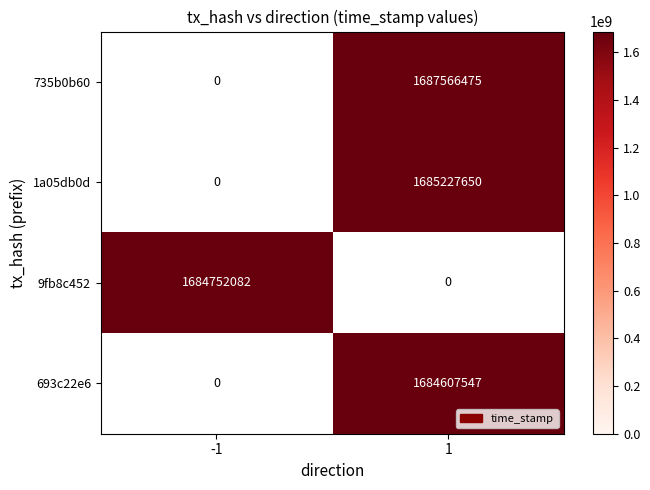

True or false: 1a05db0d has a value of 1685227650 at 1.

True